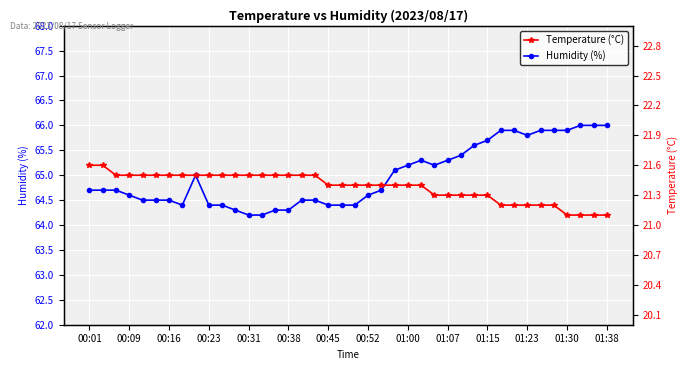

True or false: Humidity (%) has more than 0 points higher than both neighbors.

True